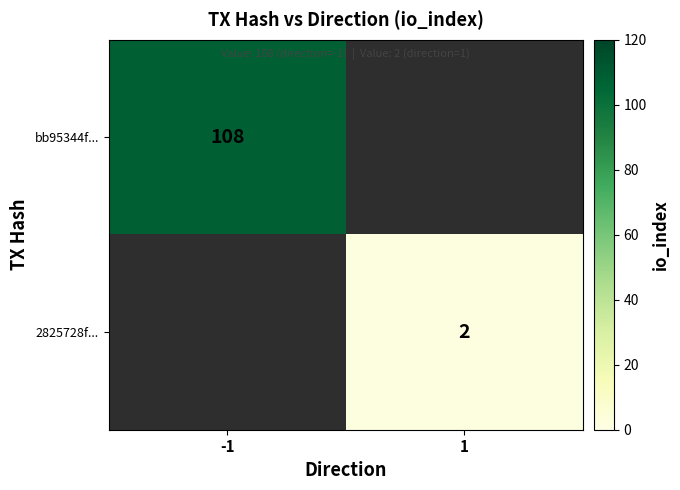

Is it true that bb95344f... equals 108 at -1?

True